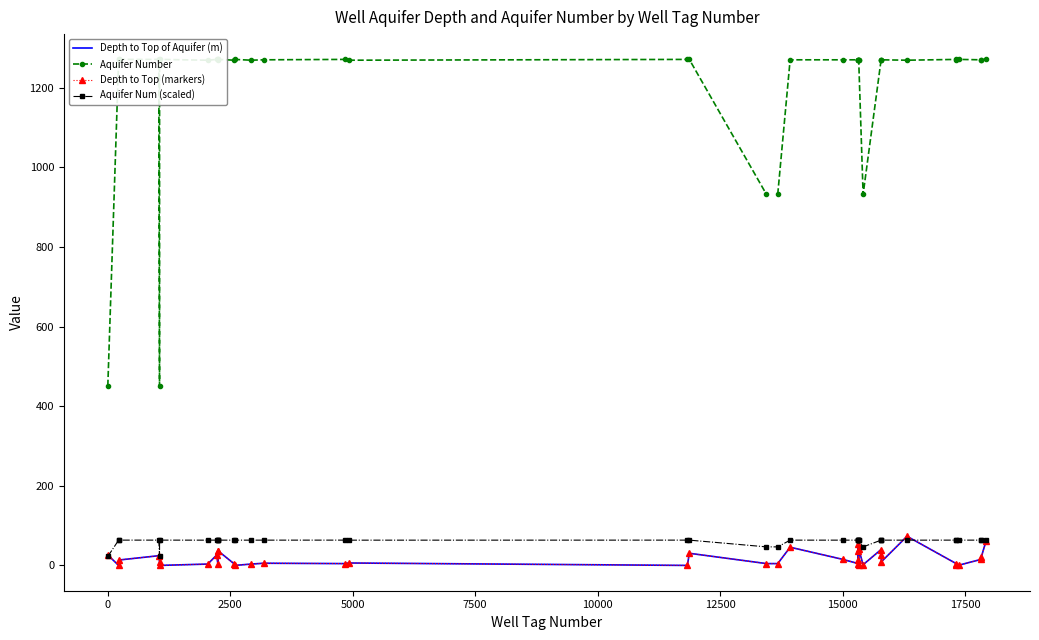

Is the value of Aquifer Number at 33 greater than the value of Depth to Top of Aquifer (m) at 17?

Yes